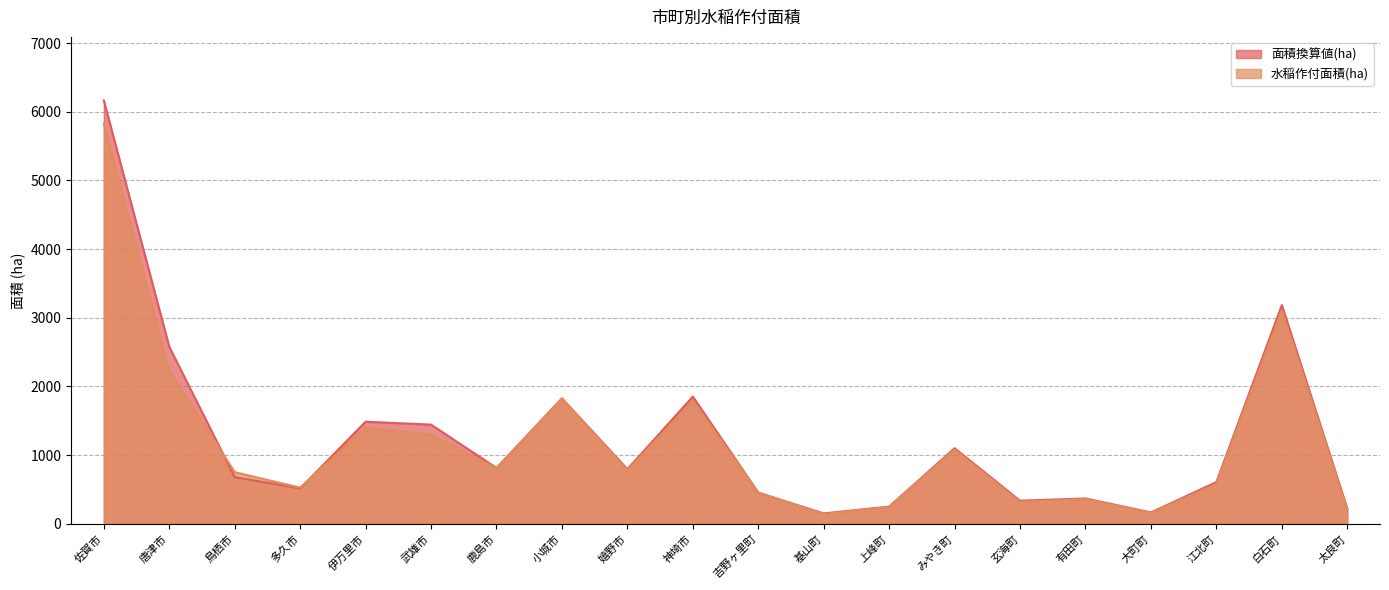

What is the value of the 面積換算値(ha) point at the 9th from the left?

796